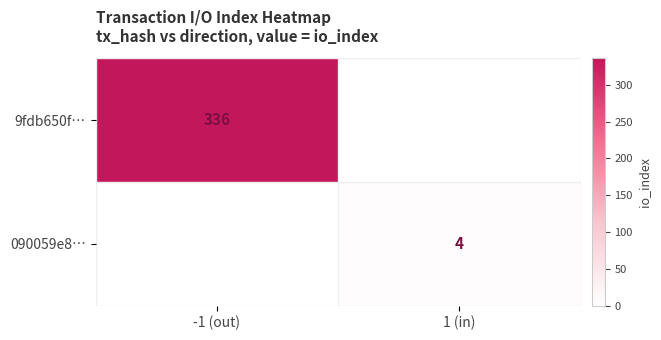

The 9fdb650f… series shows 336 at -1 (out). True or false?

True